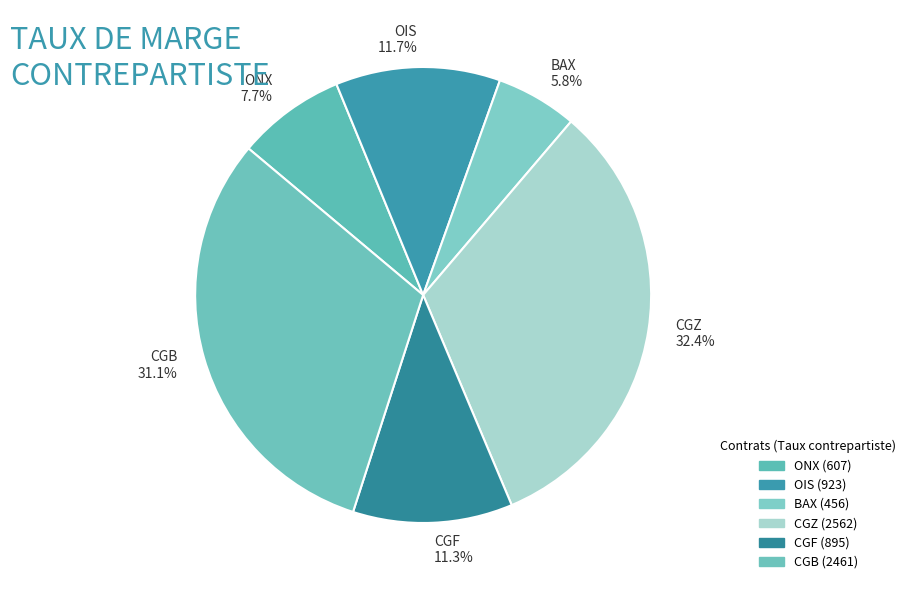

What percentage do OIS and CGB together represent?

42.8%